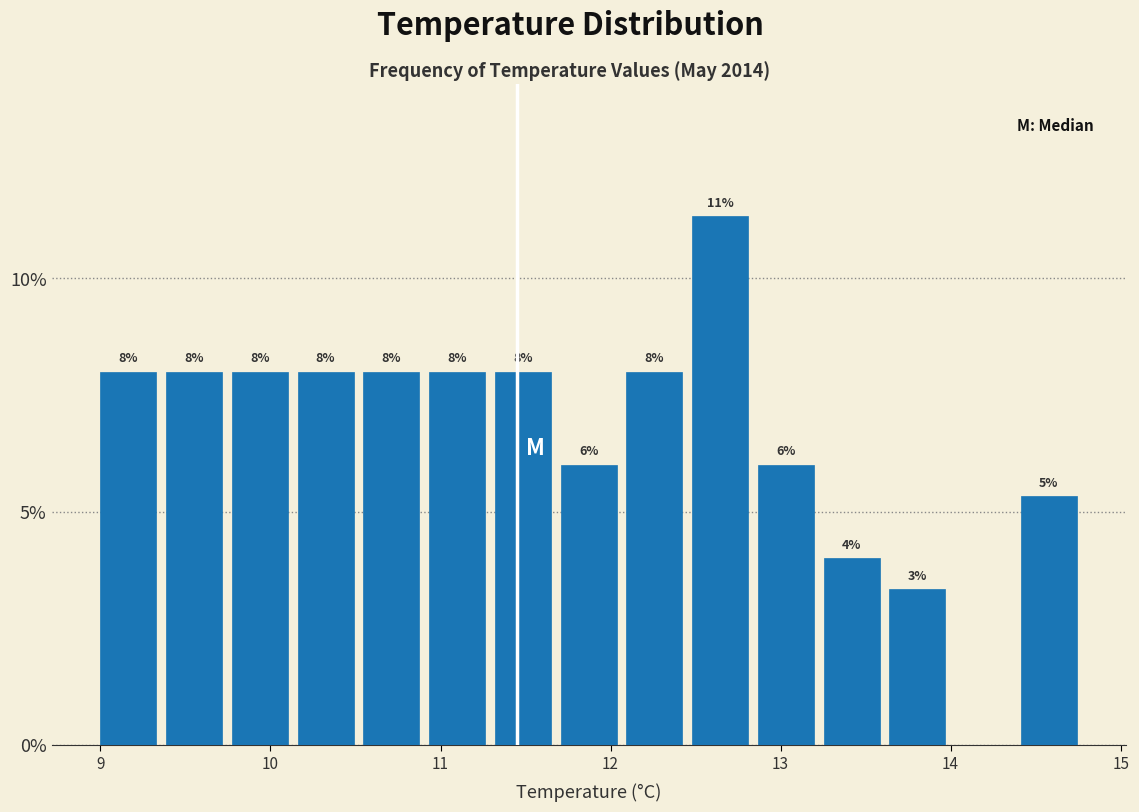

Around what value on the x-axis is the tallest bar? Give the approximate position of its centre, as read against the axis.

12.6